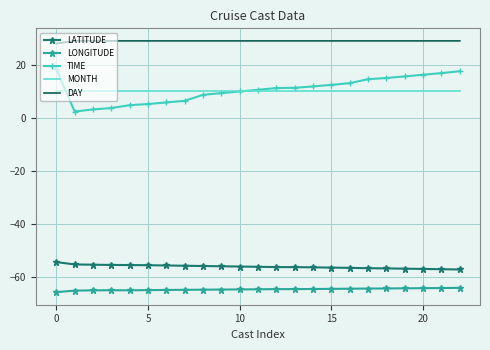

In TIME, how many points are lower than both neighbors (excluding endpoints)?

1